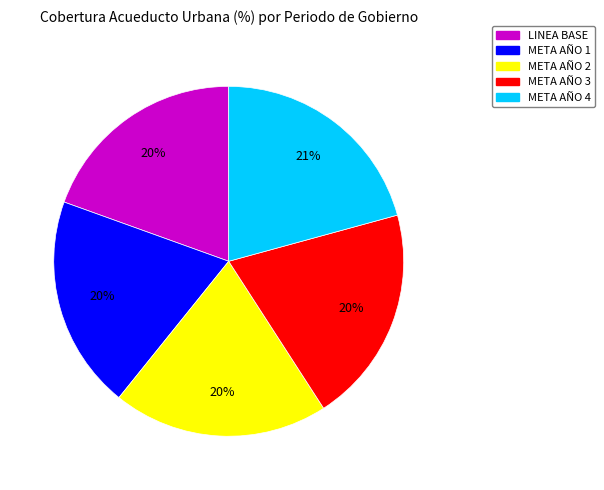

Does META AÑO 4 represent more than half of the total?

No